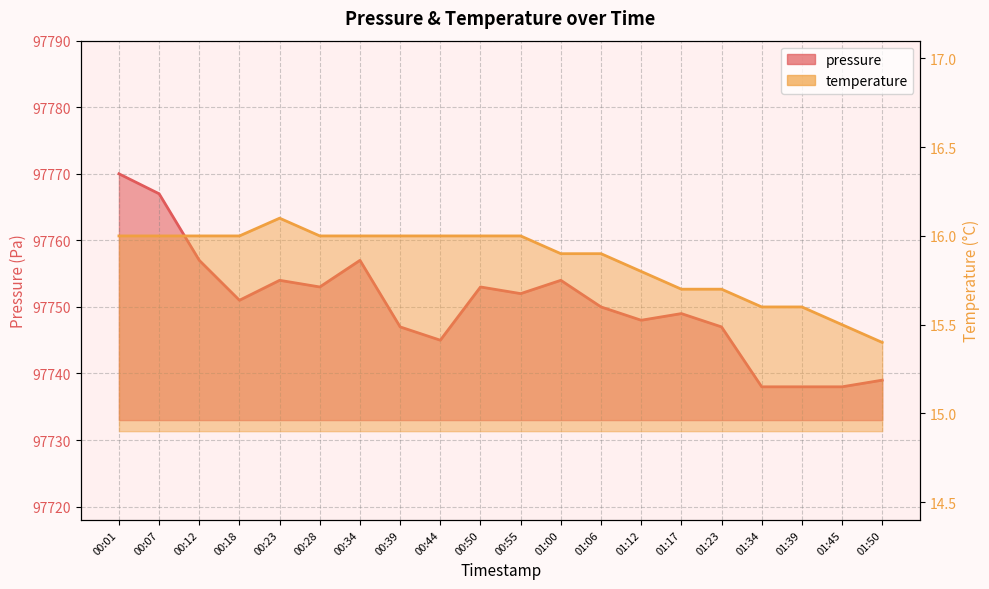

Rank the categories by temperature value from lowest to highest.

01:50, 01:45, 01:34, 01:39, 01:17, 01:23, 01:12, 01:00, 01:06, 00:01, 00:07, 00:12, 00:18, 00:28, 00:34, 00:39, 00:44, 00:50, 00:55, 00:23